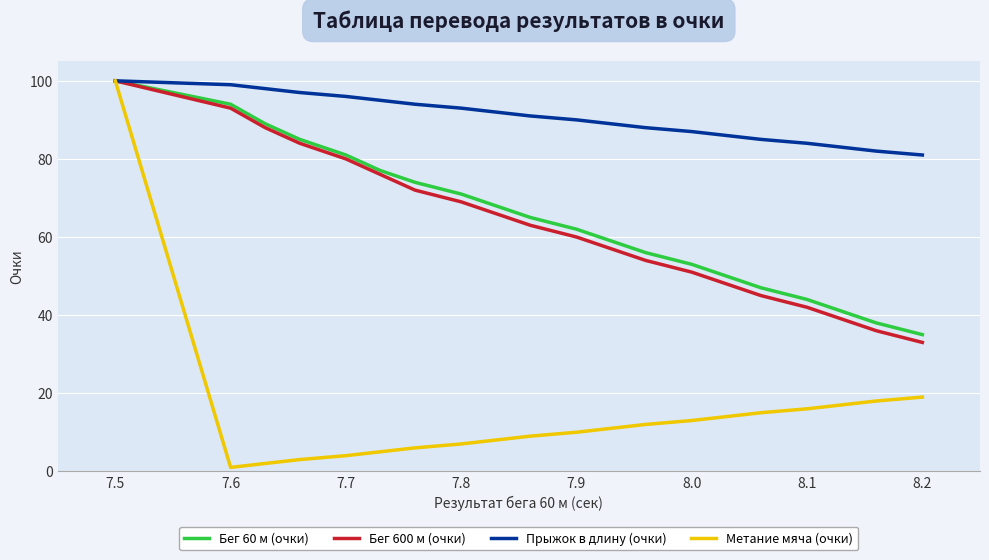

Which series has the largest total across all categories?

Прыжок в длину (очки)